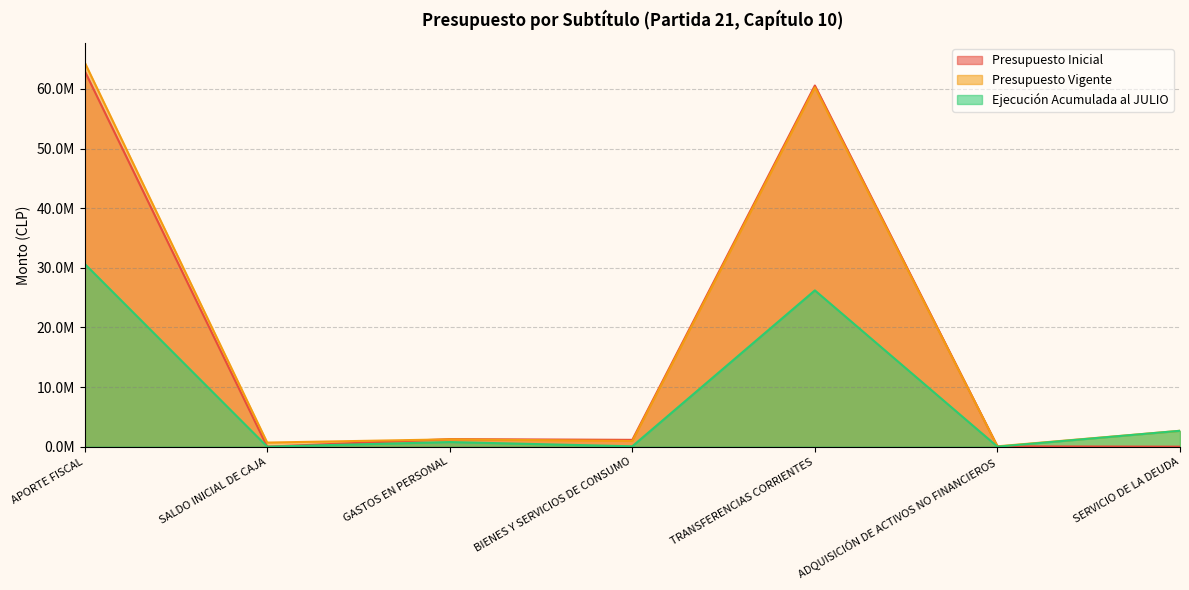

True or false: Ejecución Acumulada al JULIO has a value of -18912446 at SALDO INICIAL DE CAJA.

False